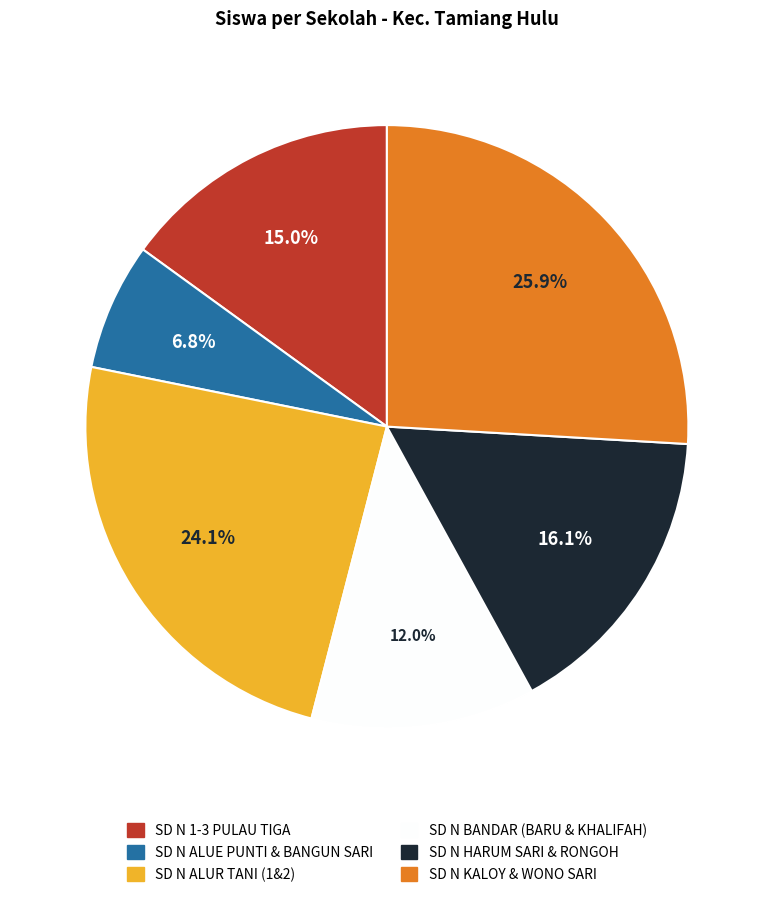

Is there a majority slice in this chart?

No